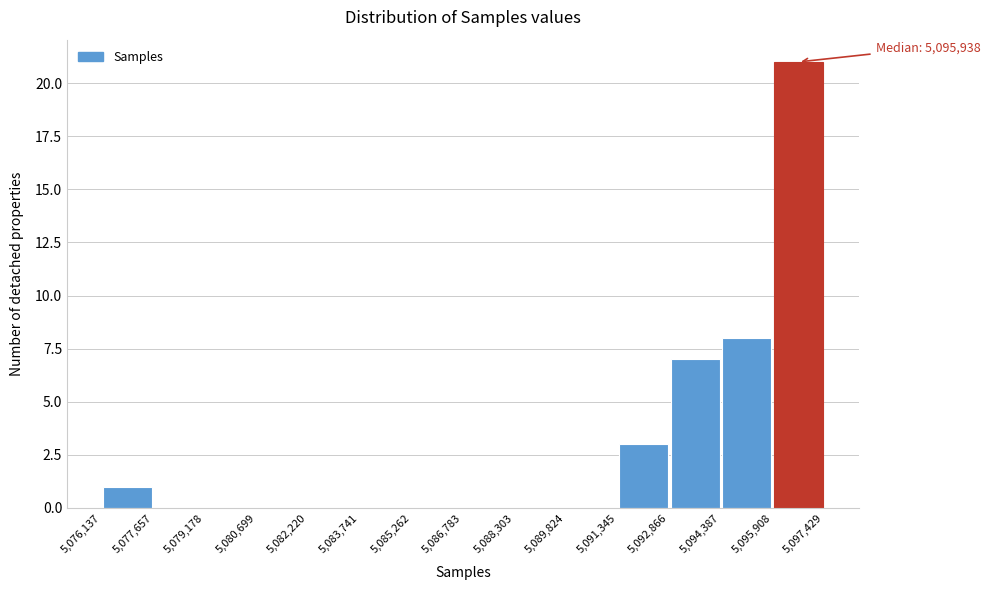

Which range on the x-axis has the tallest bar?

5,095,908 to 5,097,429